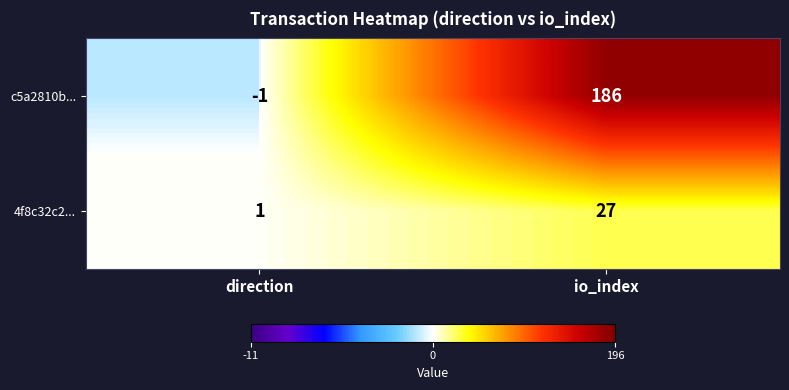

What is the difference between the maximum and minimum values in the 4f8c32c2... series?

26